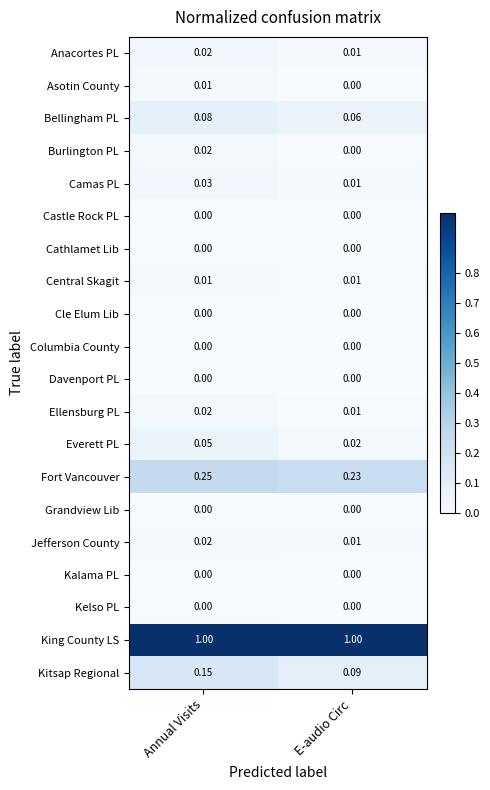

Which category has the lowest value in the Camas PL series?

E-audio Circ